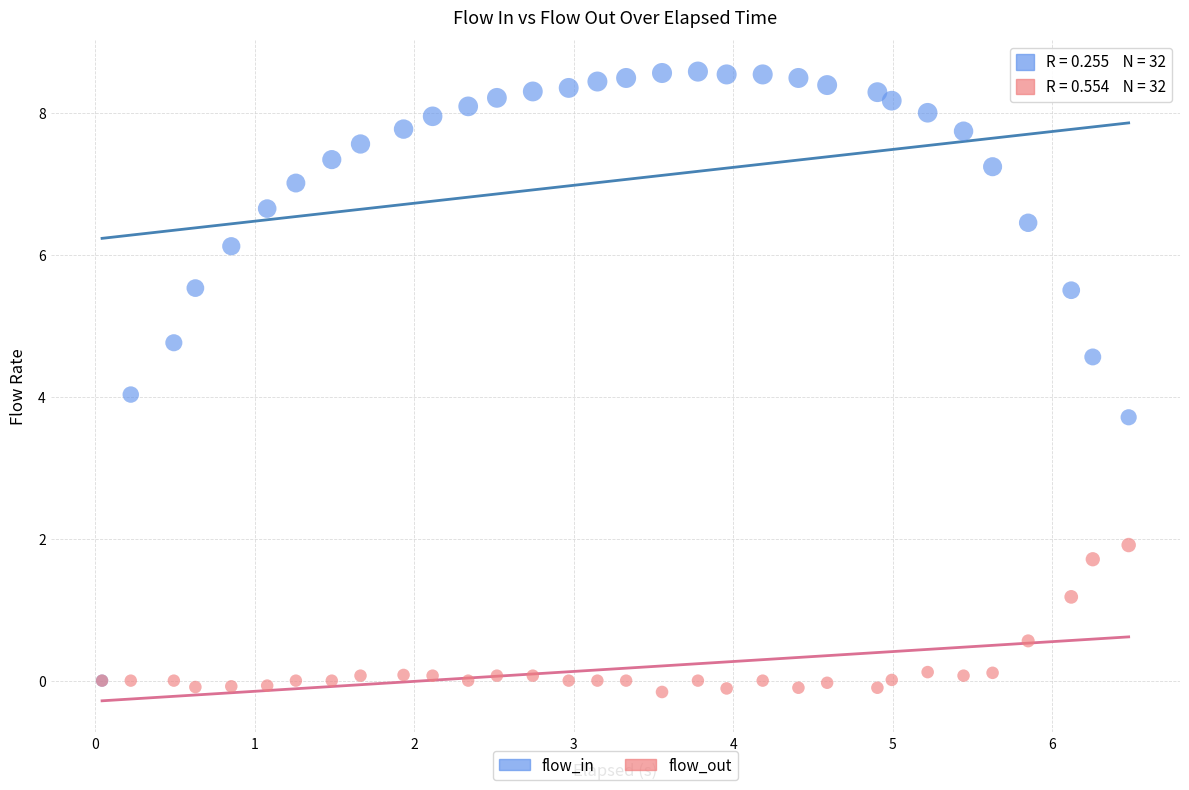

What are all the series names shown in the legend?

flow_in, flow_out